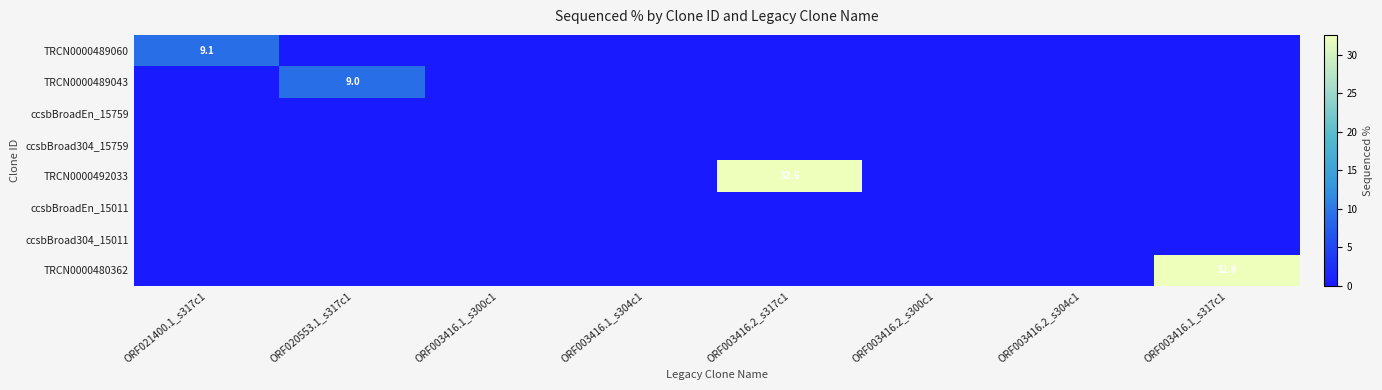

True or false: TRCN0000480362 has a value of 32.6 at ORF003416.1_s317c1.

True